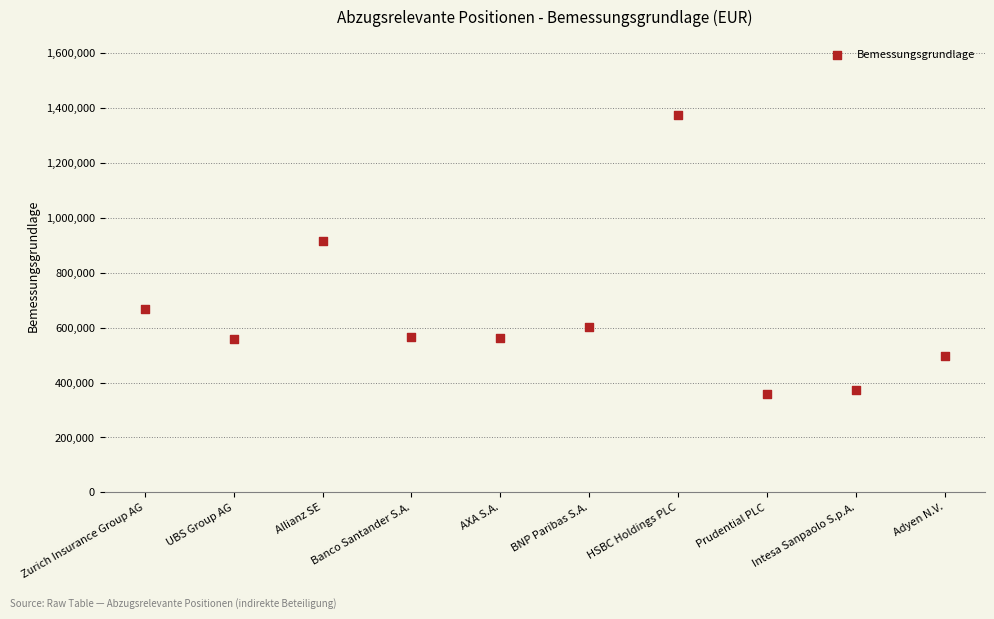

What is the range of X values (max minus min)?

9.0